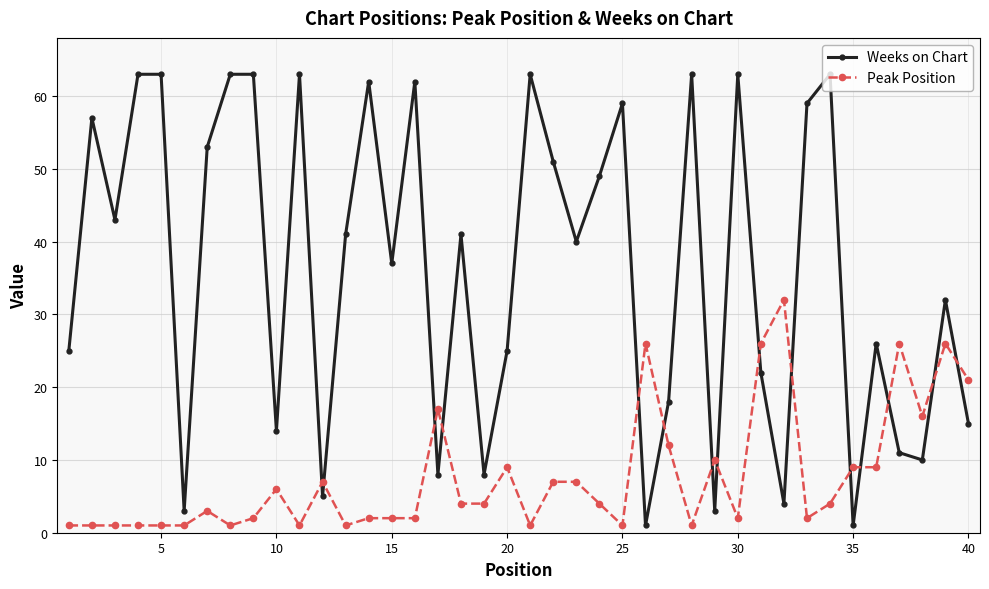

What is the difference between the maximum and minimum values in the Peak Position series?

31